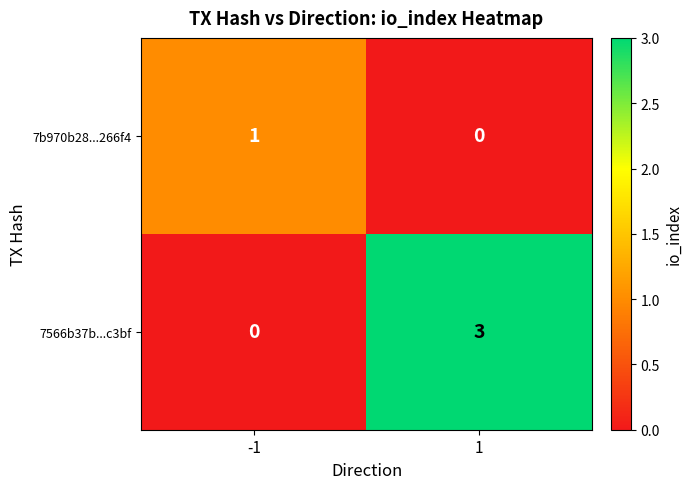

Which series has the largest total across all categories?

7566b37b...c3bf